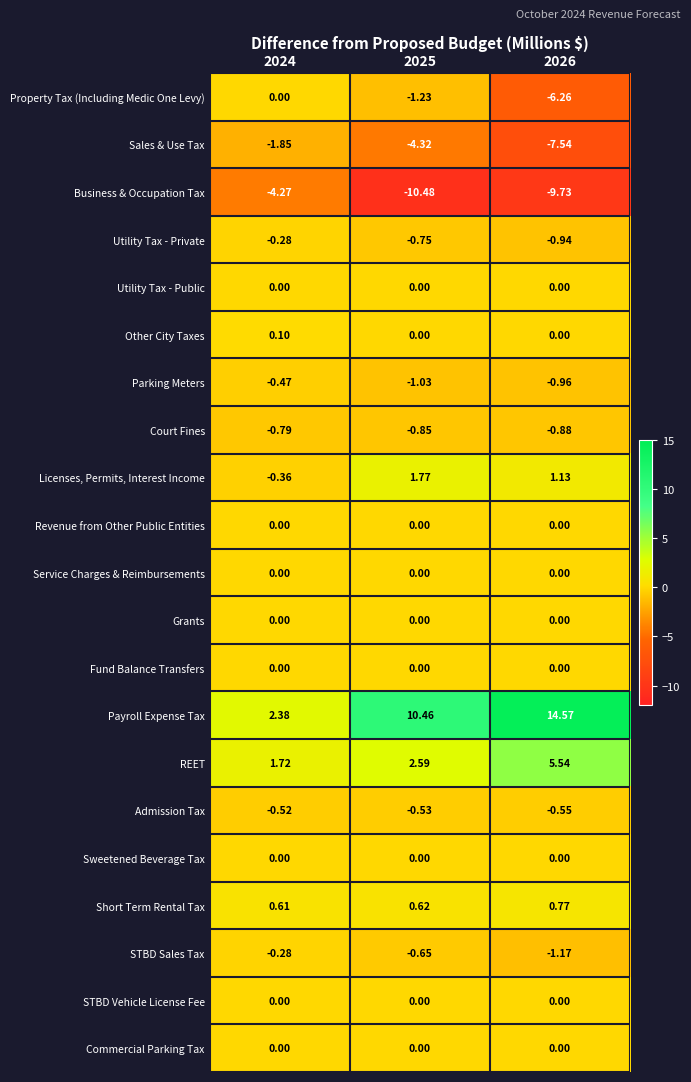

Which series has the largest total across all categories?

Payroll Expense Tax